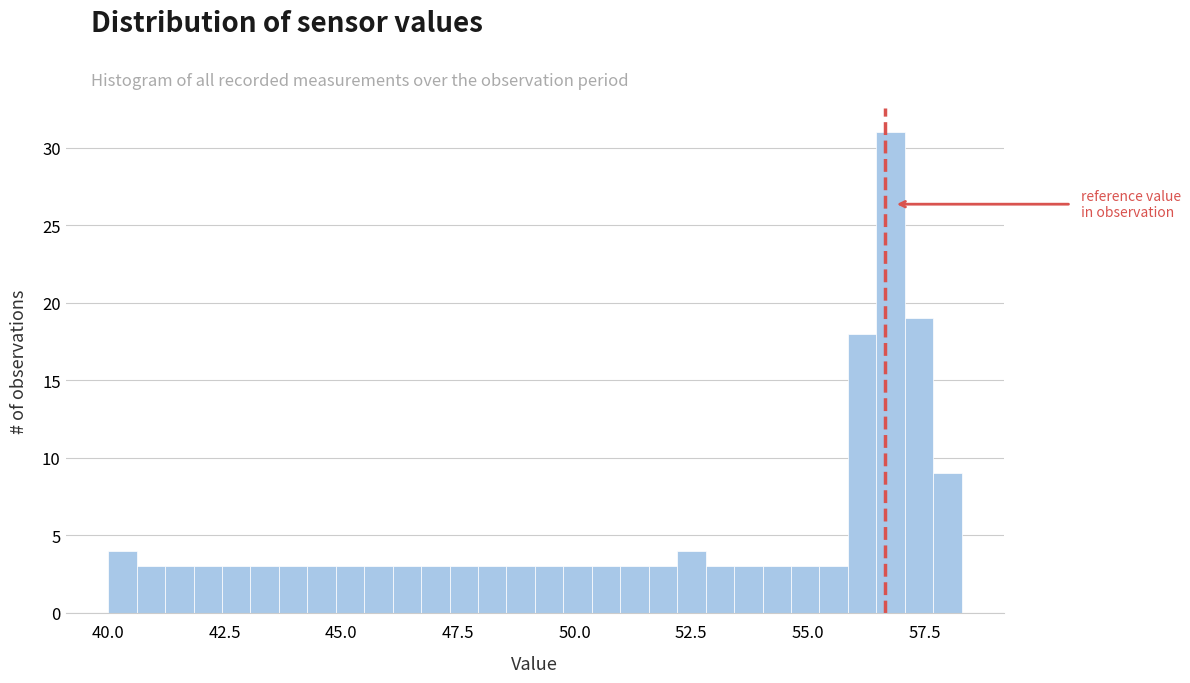

Around what value on the x-axis is the tallest bar? Give the approximate position of its centre, as read against the axis.

57.0